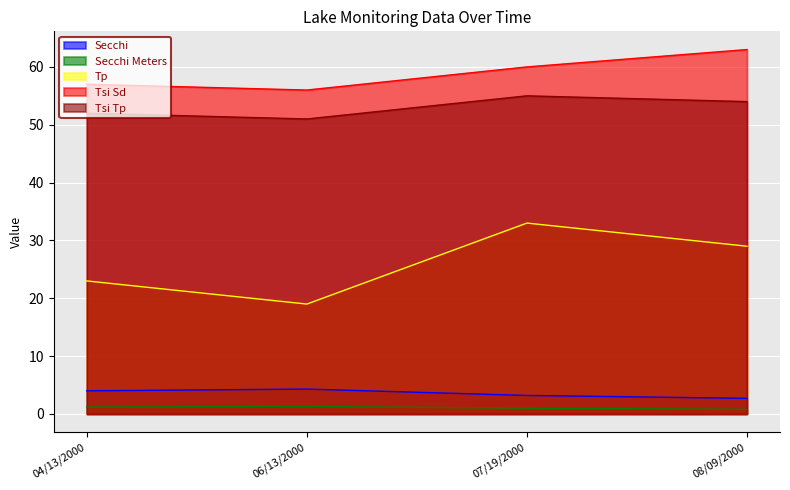

What is the label of the 1st point from the left?

04/13/2000